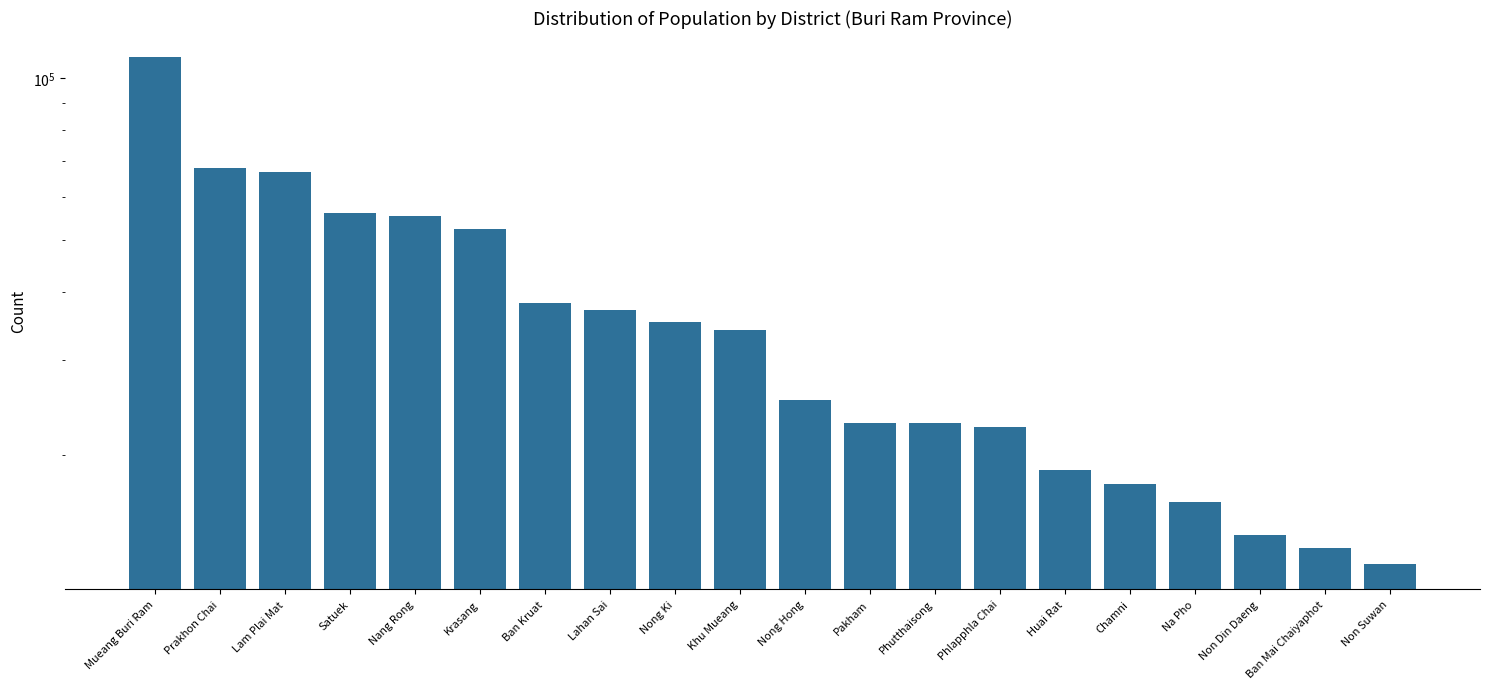

List the labels in order of value, smallest first.

Non Suwan, Ban Mai Chaiyaphot, Non Din Daeng, Na Pho, Chamni, Huai Rat, Phlapphla Chai, Phutthaisong, Pakham, Nong Hong, Khu Mueang, Nong Ki, Lahan Sai, Ban Kruat, Krasang, Nang Rong, Satuek, Lam Plai Mat, Prakhon Chai, Mueang Buri Ram